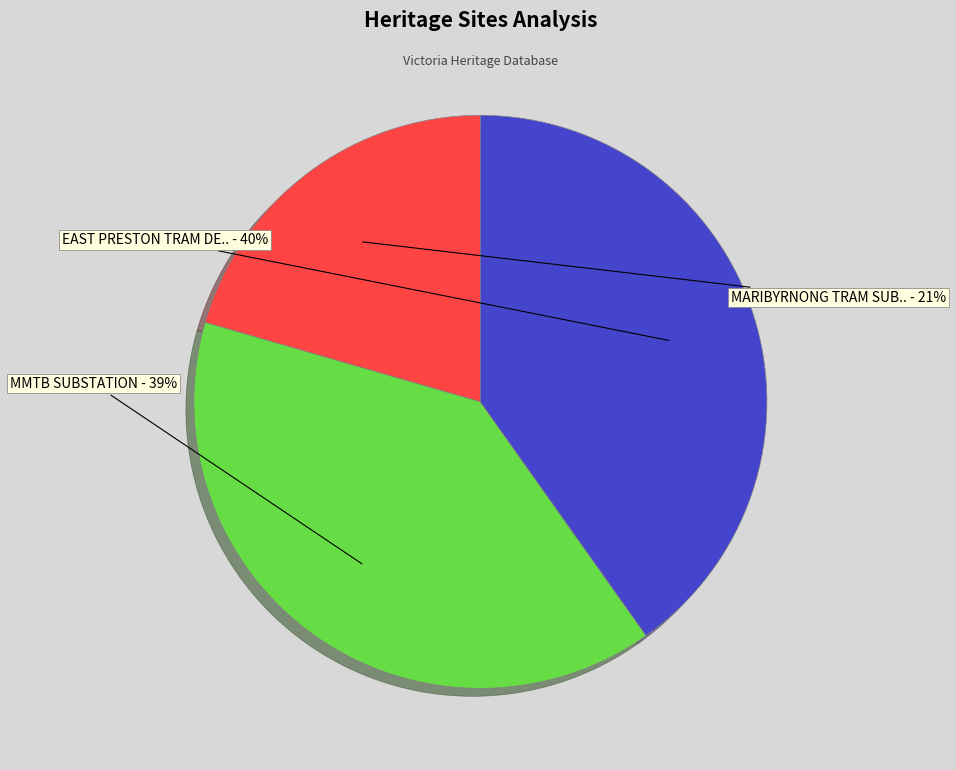

Count the number of slices in the pie.

3